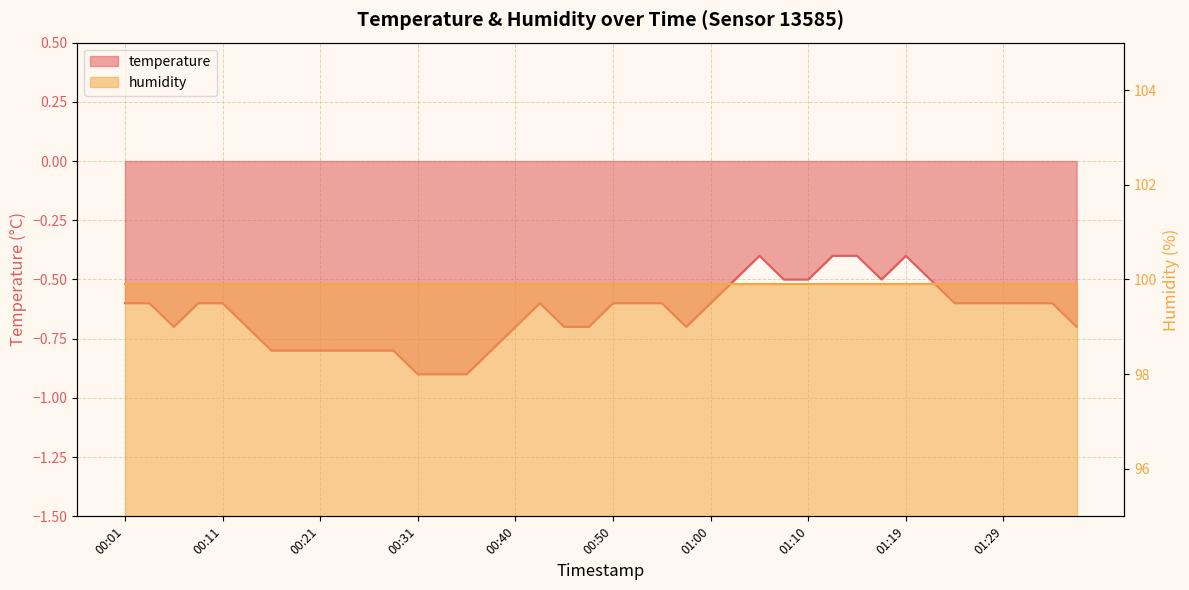

What is the label of the 14th point from the right?

01:05